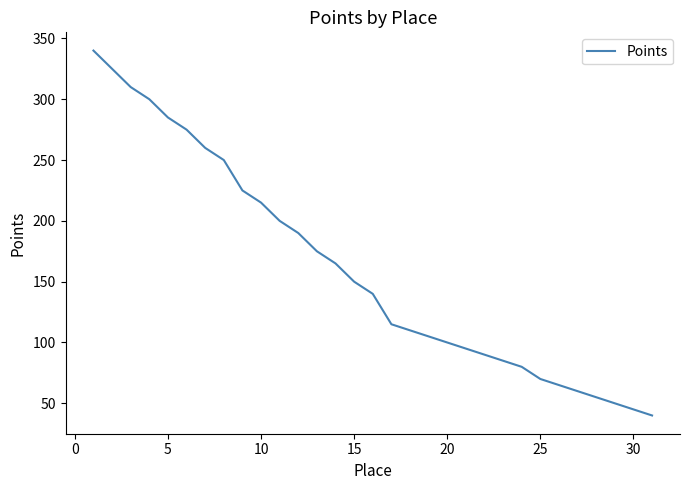

What is the smallest value displayed?

40